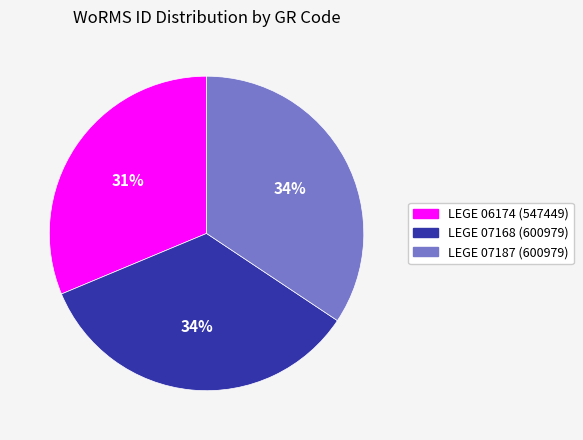

Combined, do LEGE 07187 and LEGE 06174 account for over 50%?

Yes